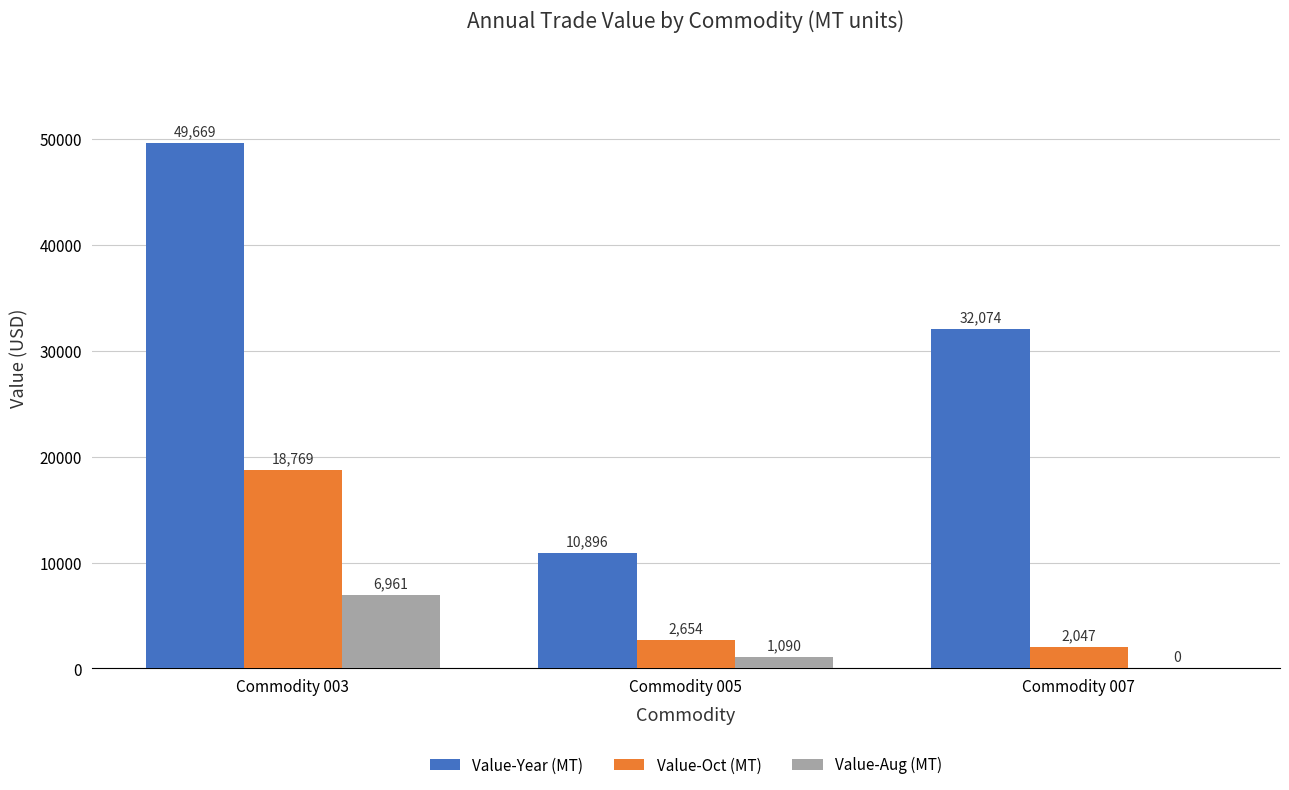

Which series has the largest total across all categories?

Value-Year (MT)